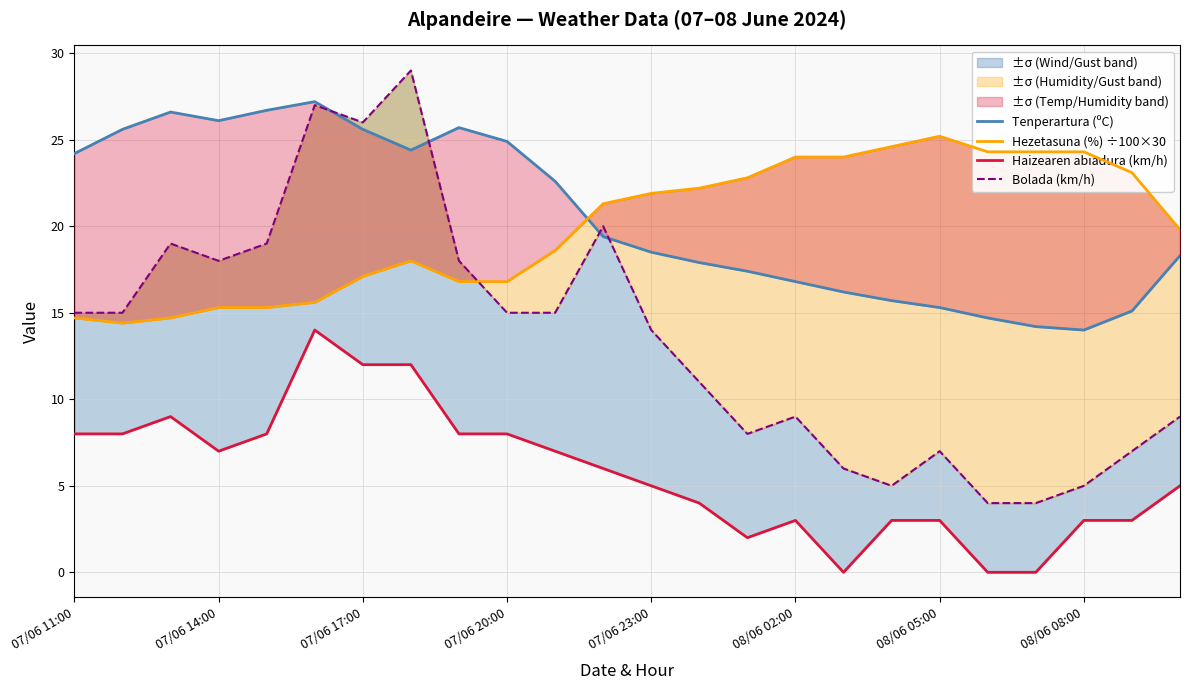

What is the lowest value of the Tenperartura (ºC) series?

14.0